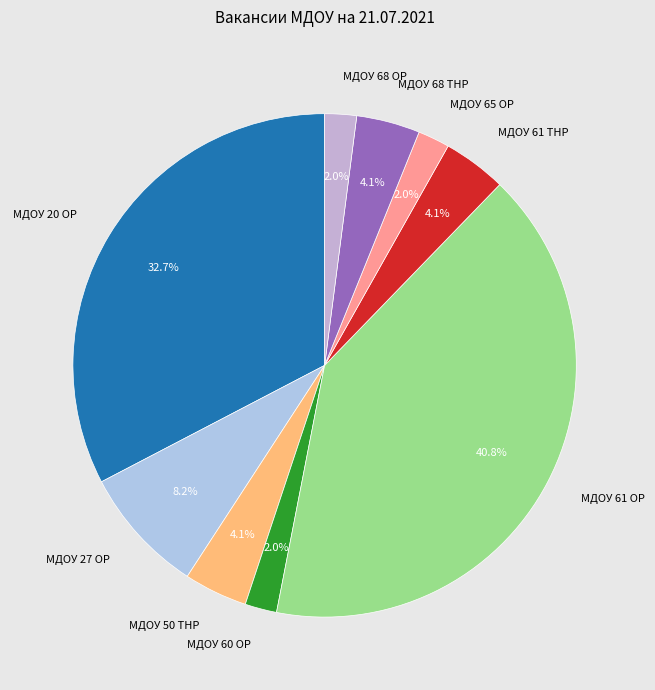

Between МДОУ 68 ТНР and МДОУ 65 ОР, which is larger?

МДОУ 68 ТНР